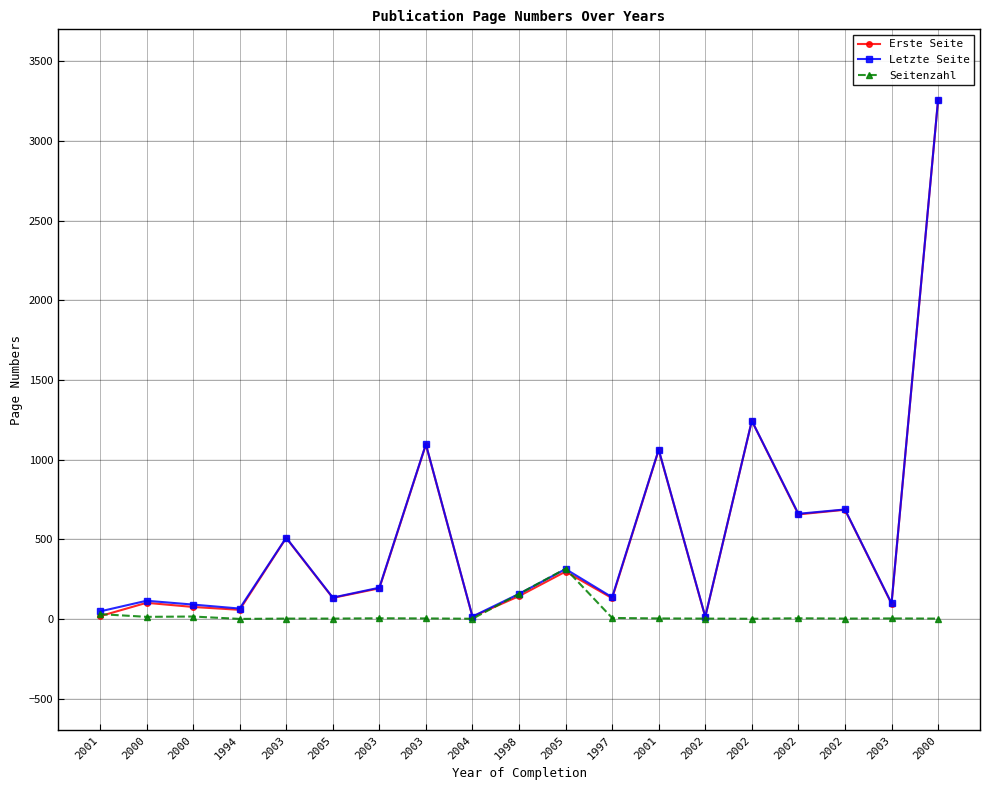

What are all the series names shown in the legend?

Erste Seite, Letzte Seite, Seitenzahl